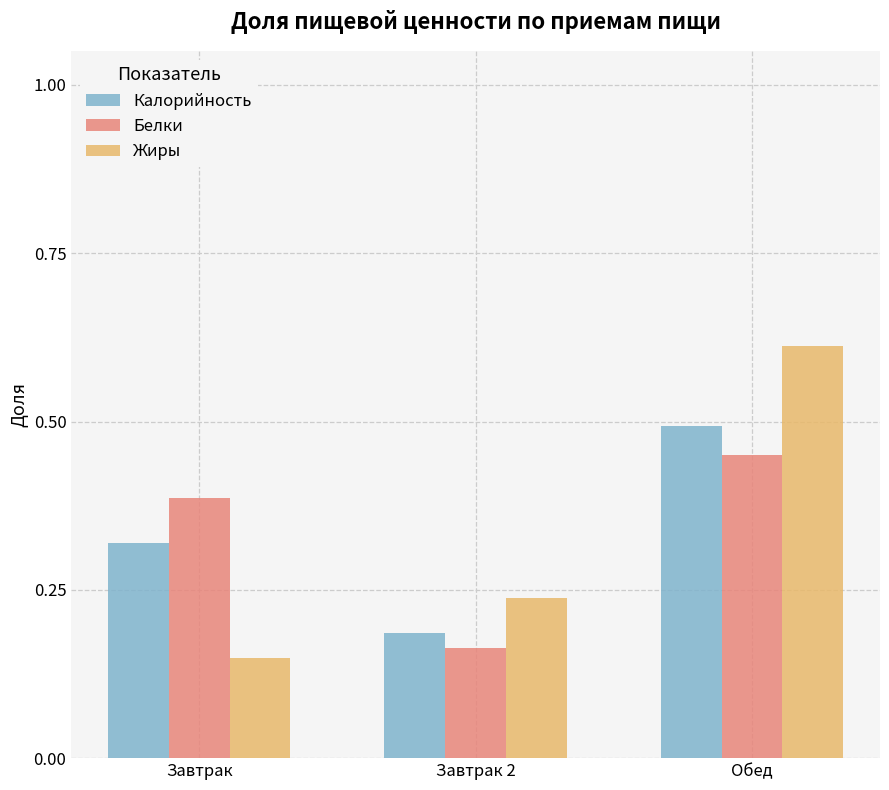

Is it true that Белки equals 0.2 at Обед?

False